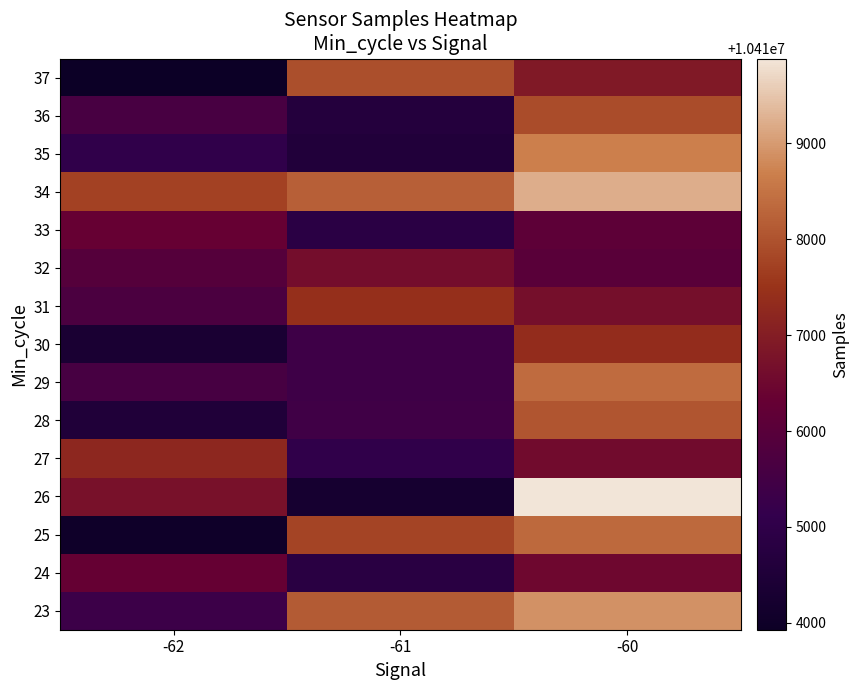

List the series in order of their peak value, lowest first.

33, 24, 32, 27, 30, 31, 36, 37, 28, 25, 29, 35, 23, 34, 26